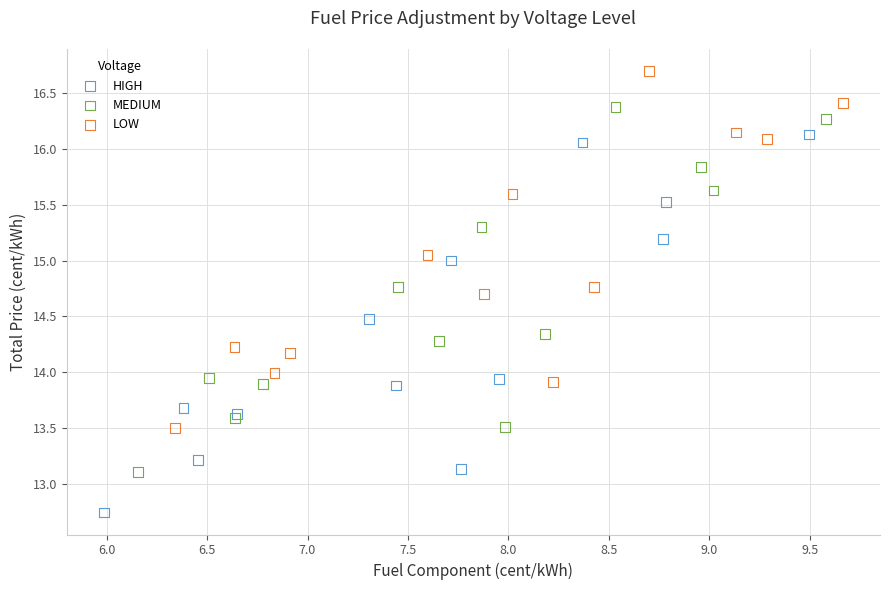

Which series contains the lowest Y value?

HIGH